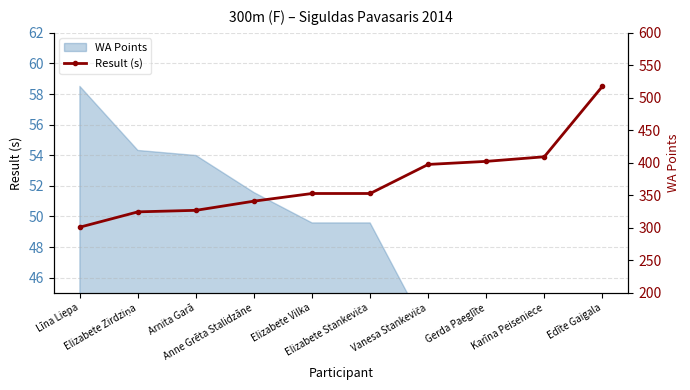

Is it true that the value at Edīte Gaigala is 85.6?

False